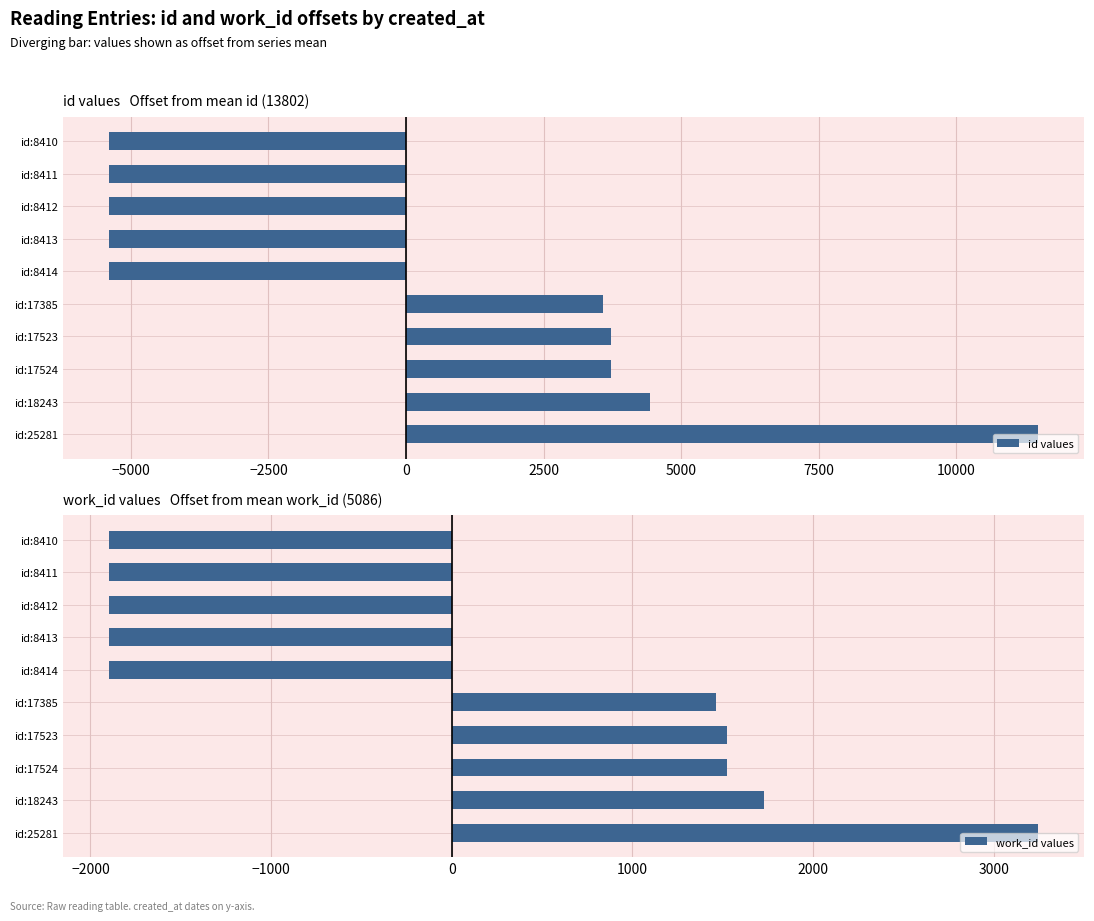

What is the difference between the id values values at id:8411 and id:18243?

9832.0